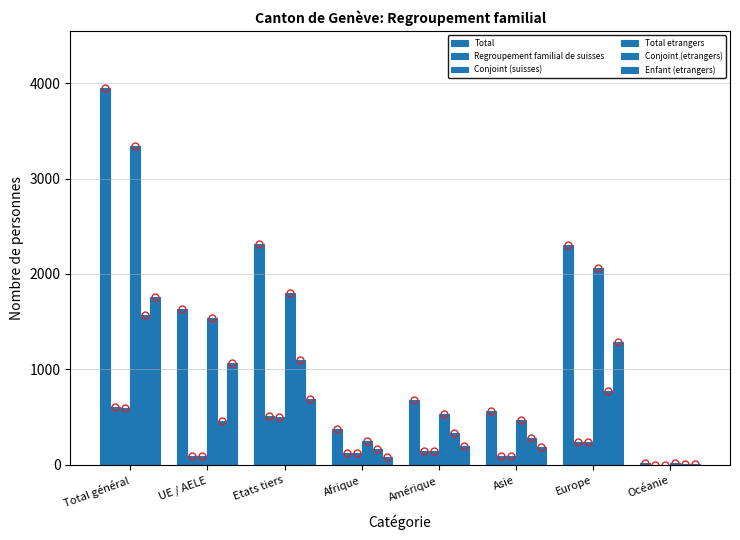

What is the maximum value shown in the chart?

3950